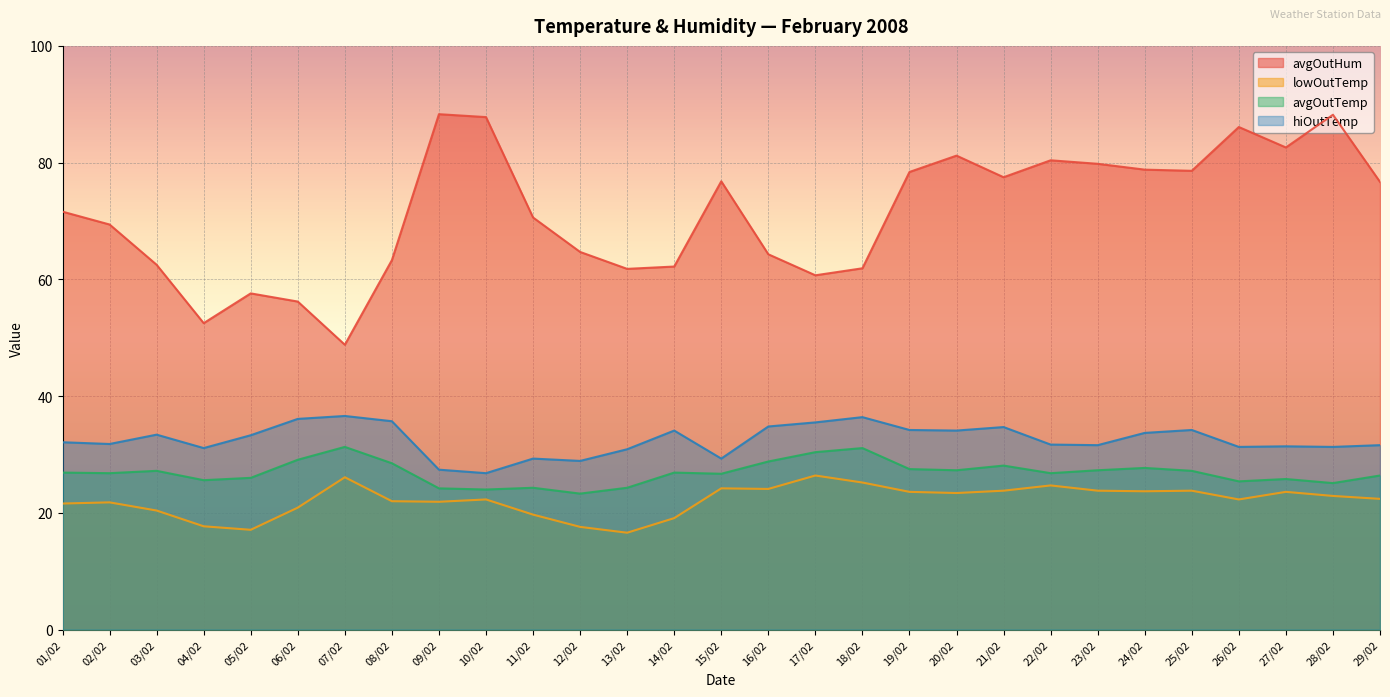

True or false: avgOutHum has a value of 63.3 at 08/02.

True